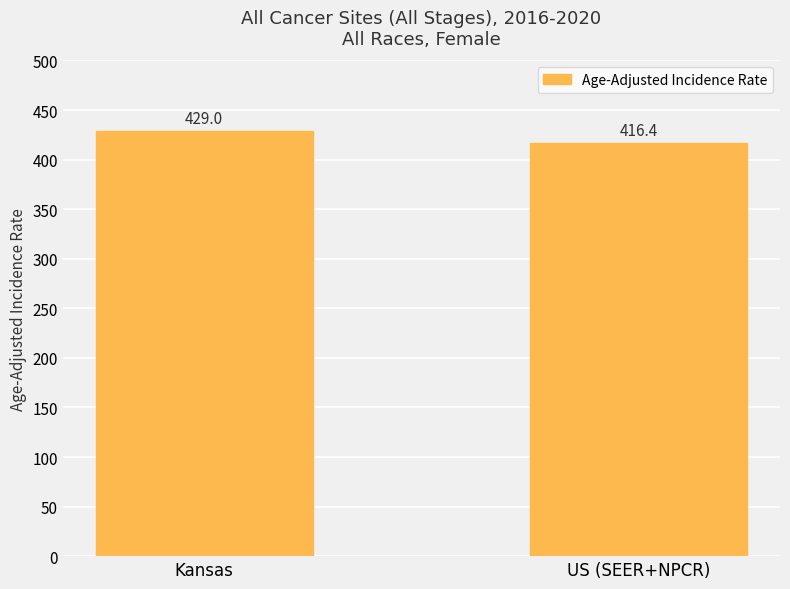

List the labels in order of value, smallest first.

US (SEER+NPCR), Kansas